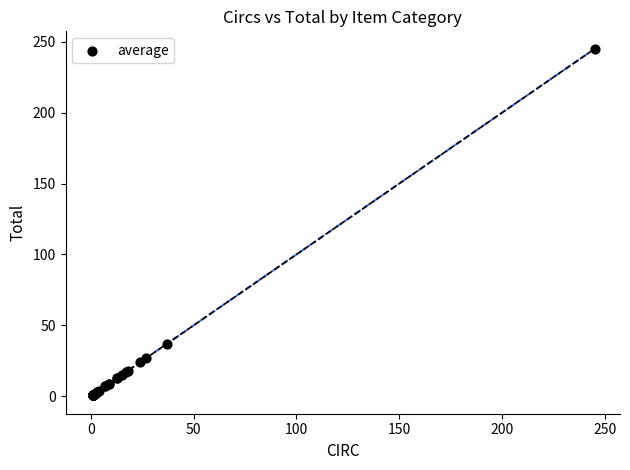

What Y value in the scatter plot is closest to 123?

37